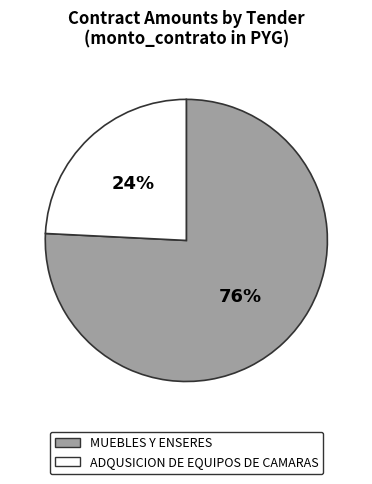

How many segments does this pie chart have?

2